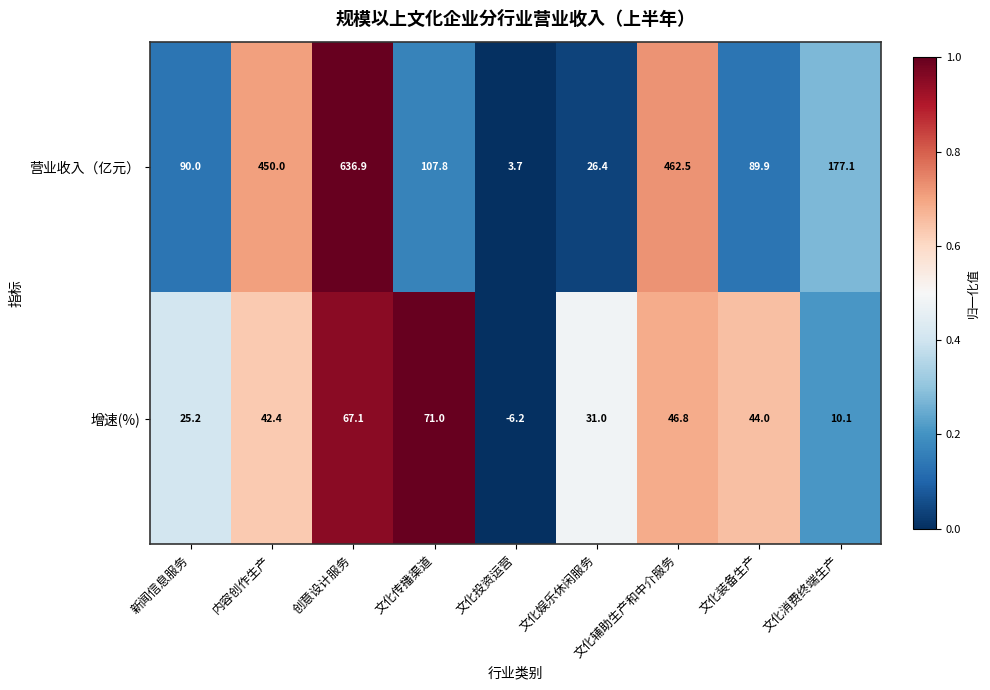

What is the difference between the highest and lowest values at 文化娱乐休闲服务?

4.6